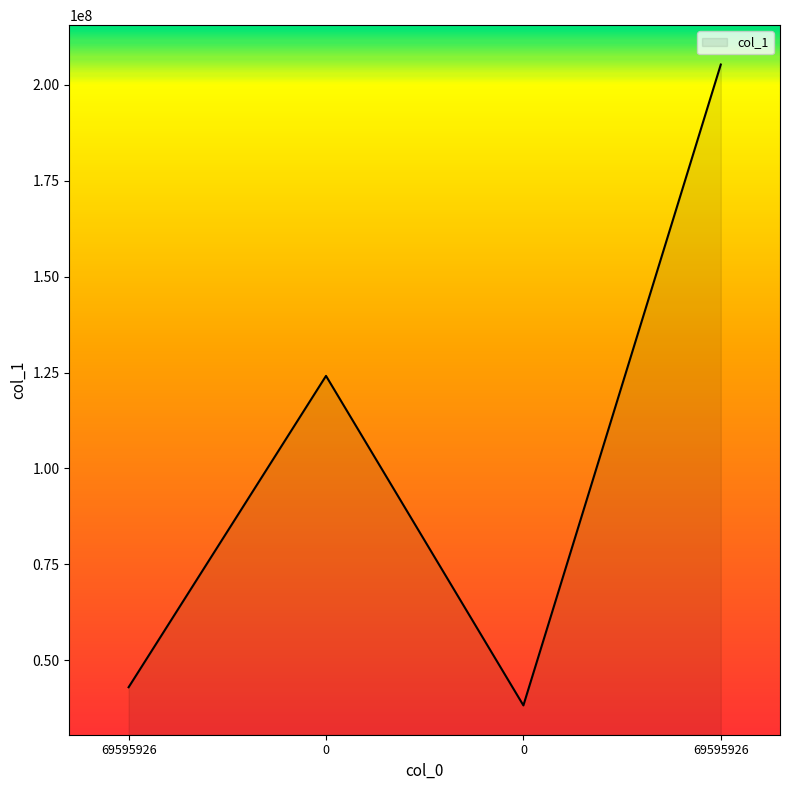

Rank the categories by value from highest to lowest.

69595926, 0, 69595926, 0